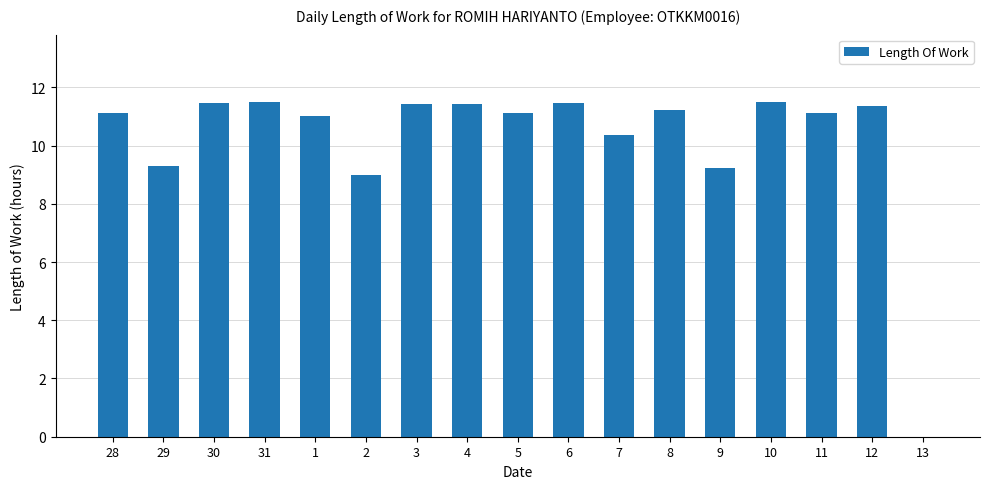

How many positive values are there?

16